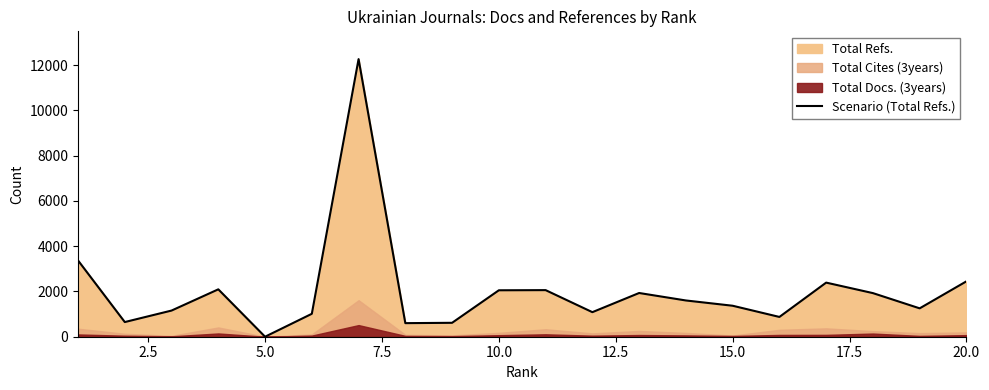

How many points are lower than both their immediate neighbors (excluding endpoints)?

6